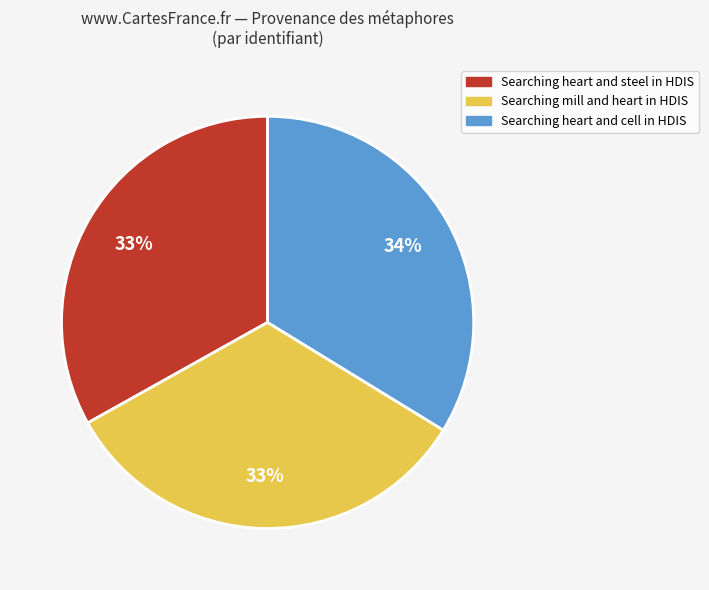

To the nearest percent, what portion does Searching heart and steel in HDIS represent?

33%